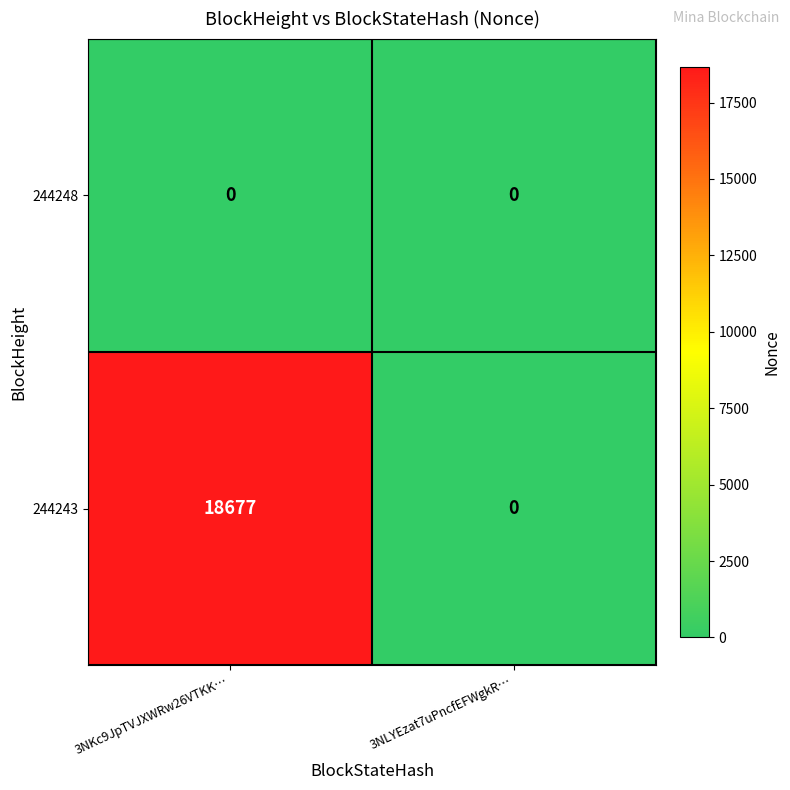

Rank the series by their average value, from highest to lowest.

244243, 244248